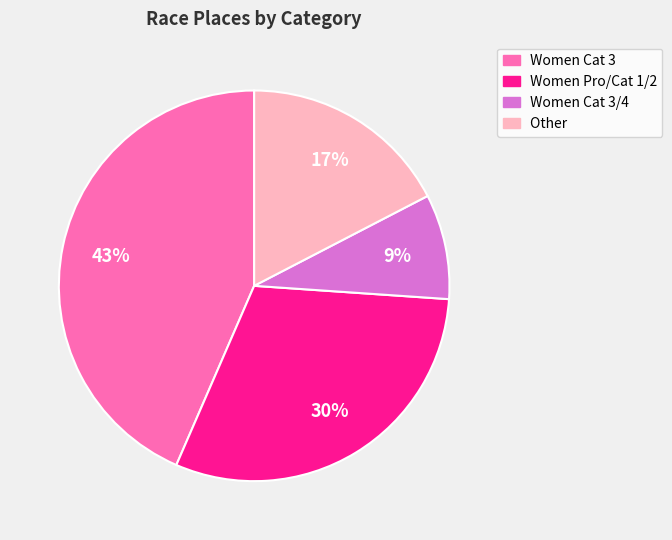

Is there any slice that represents more than half of the pie?

No